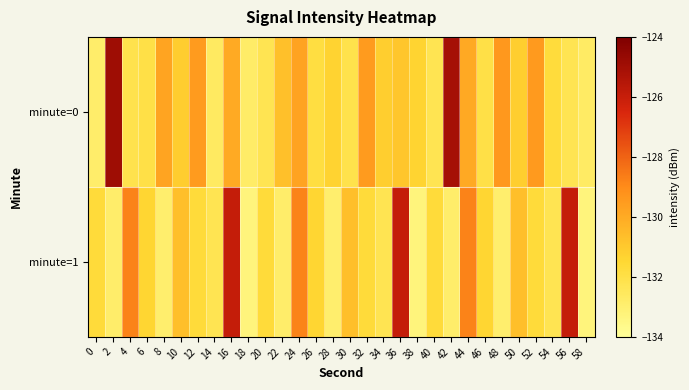

At 28, list the series in order from largest to smallest.

minute=0, minute=1